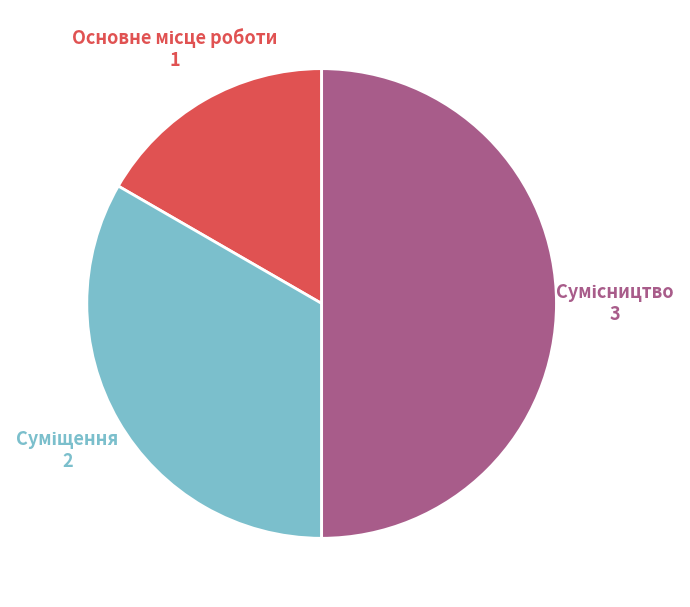

Count the number of slices in the pie.

3